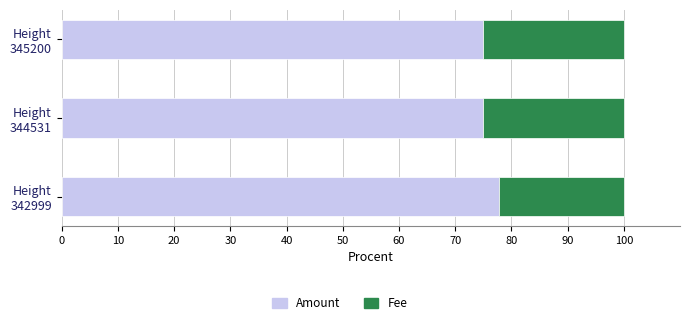

What is the minimum value for Amount?

75.0